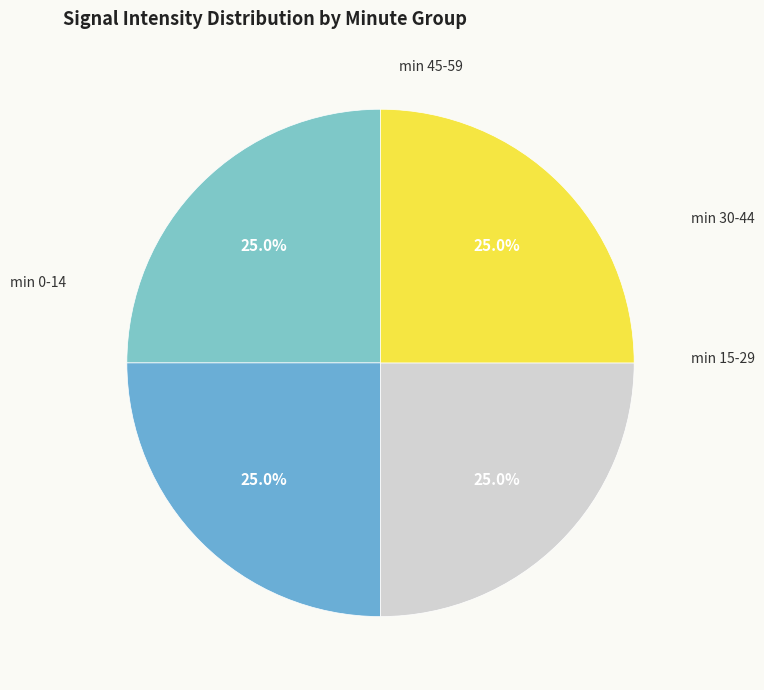

Is there any slice that represents more than half of the pie?

No